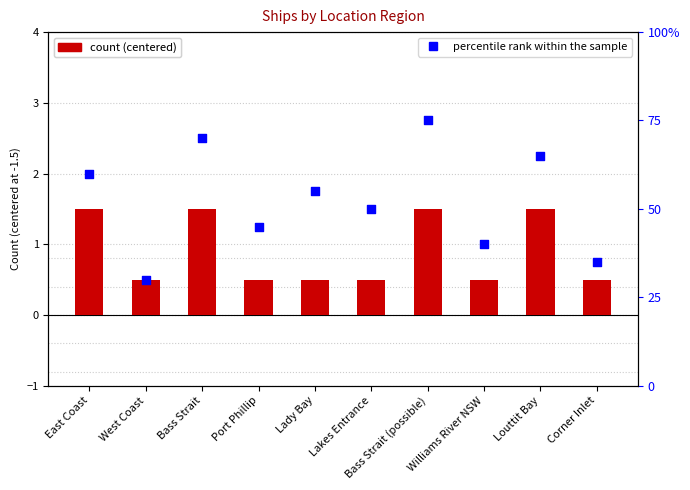

Which series has the largest Y range (max minus min)?

percentile rank within the sample